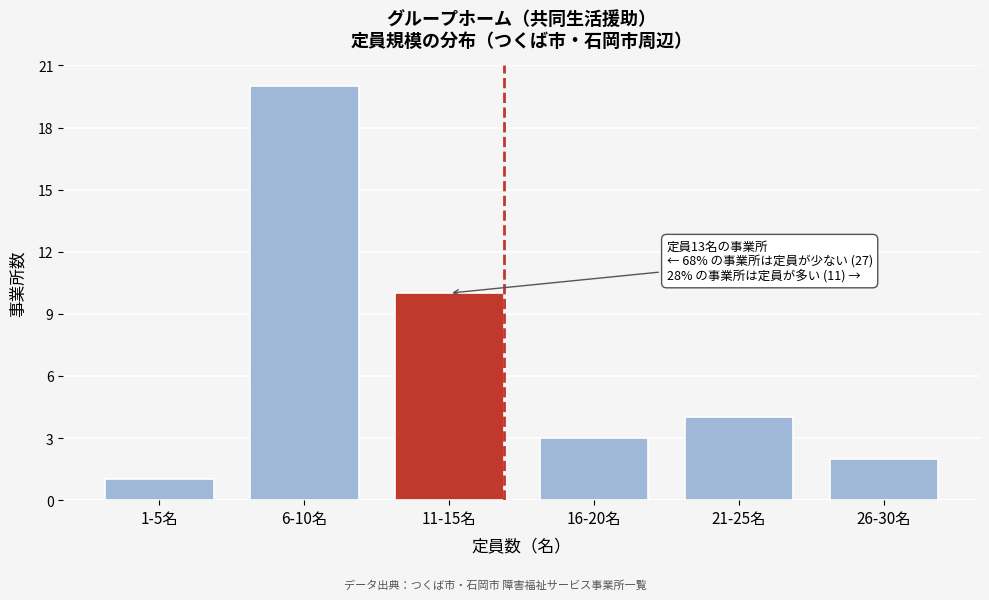

Reading right to left, transcribe all the data shown in this chart.

2	4	3	10	20	1